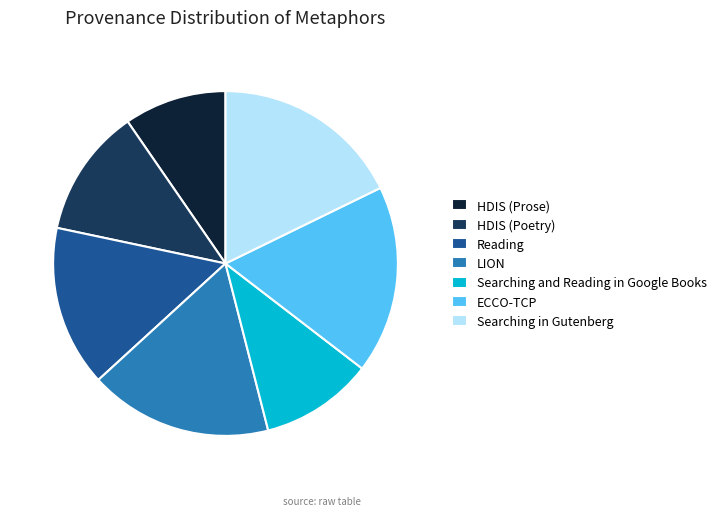

Do LION and Reading together represent more than half of the pie?

No